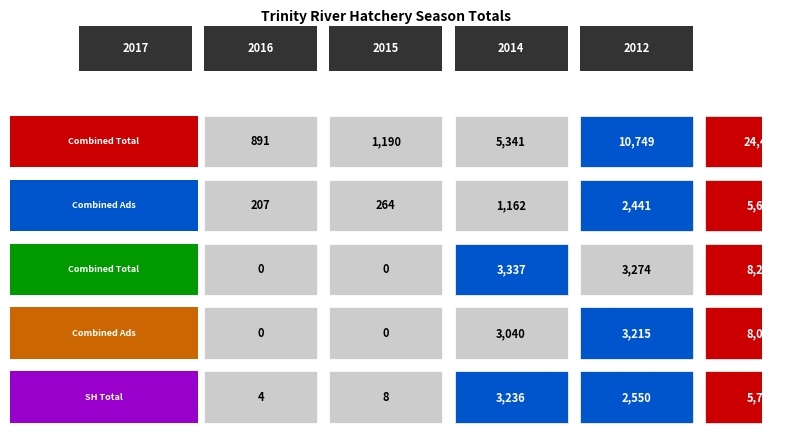

Which category has the highest value in the Chinook Combined Total series?

2012